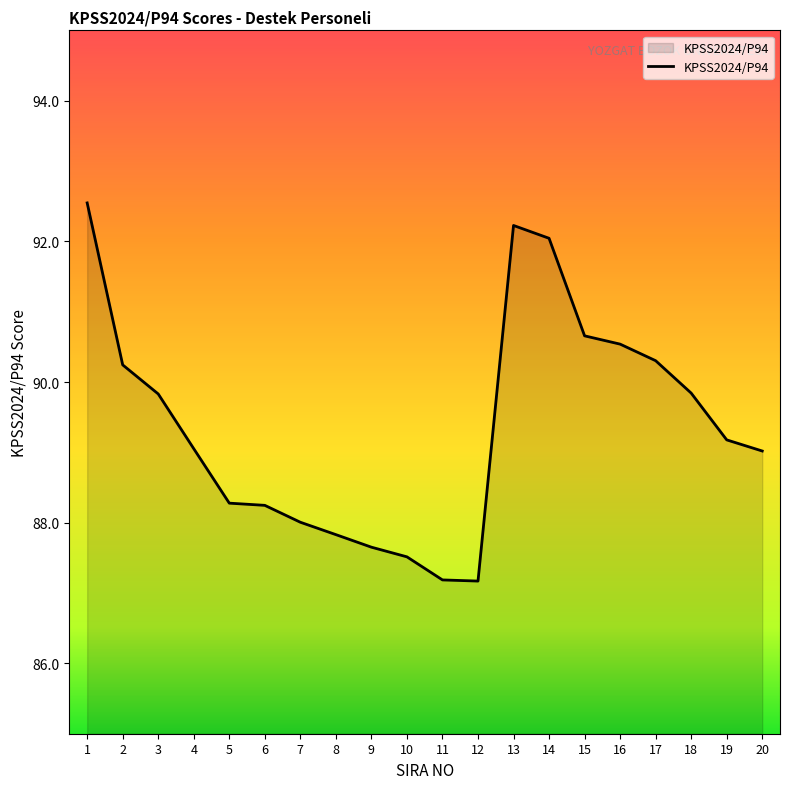

What is the maximum value shown in the chart?

92.5